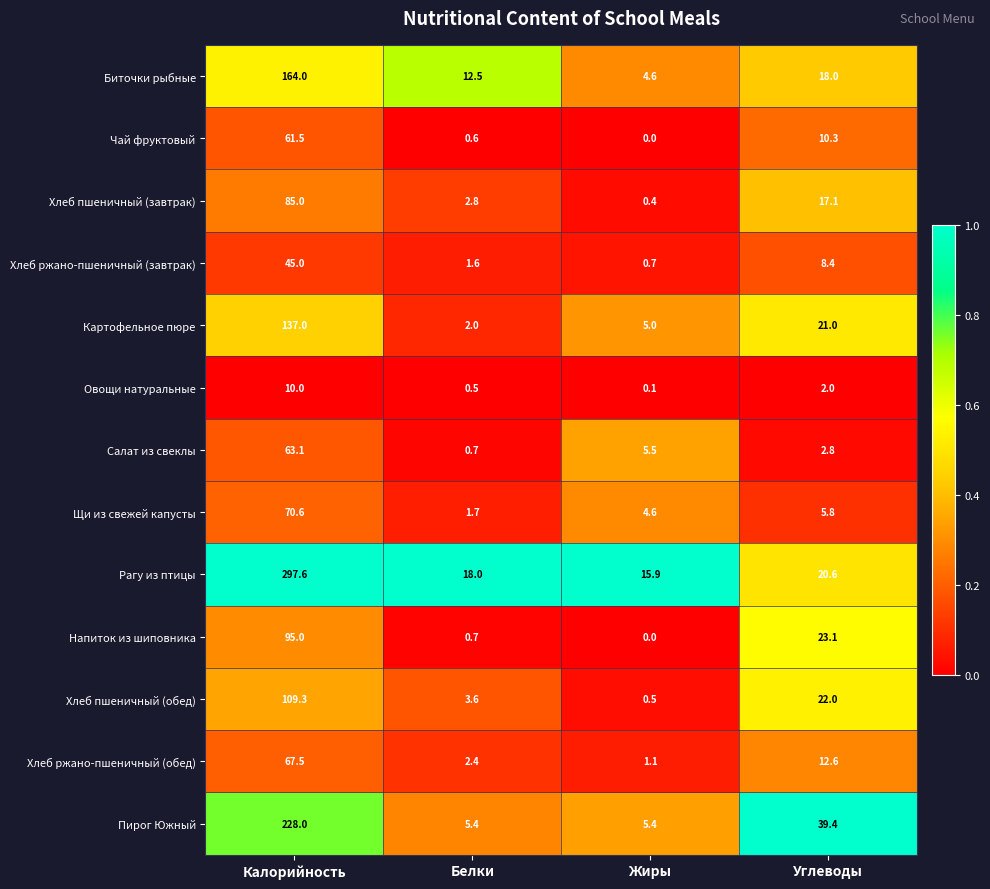

True or false: Рагу из птицы has a value of 29.4 at Белки.

False